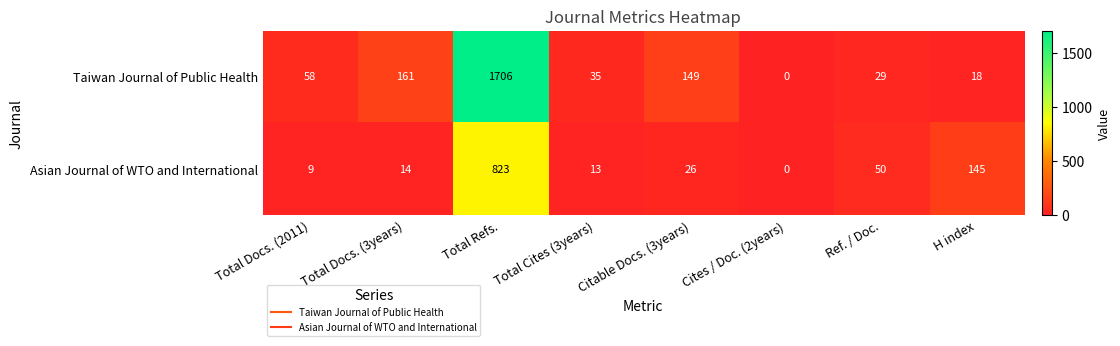

Is the value of Asian Journal of WTO and International at Cites / Doc. (2years) greater than the value of Taiwan Journal of Public Health at Total Cites (3years)?

No